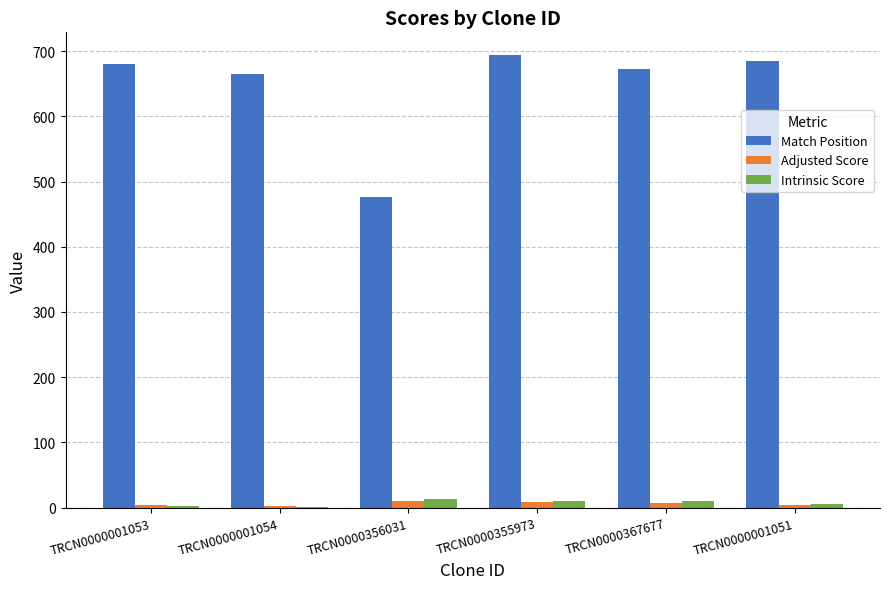

How many groups of bars are there?

6